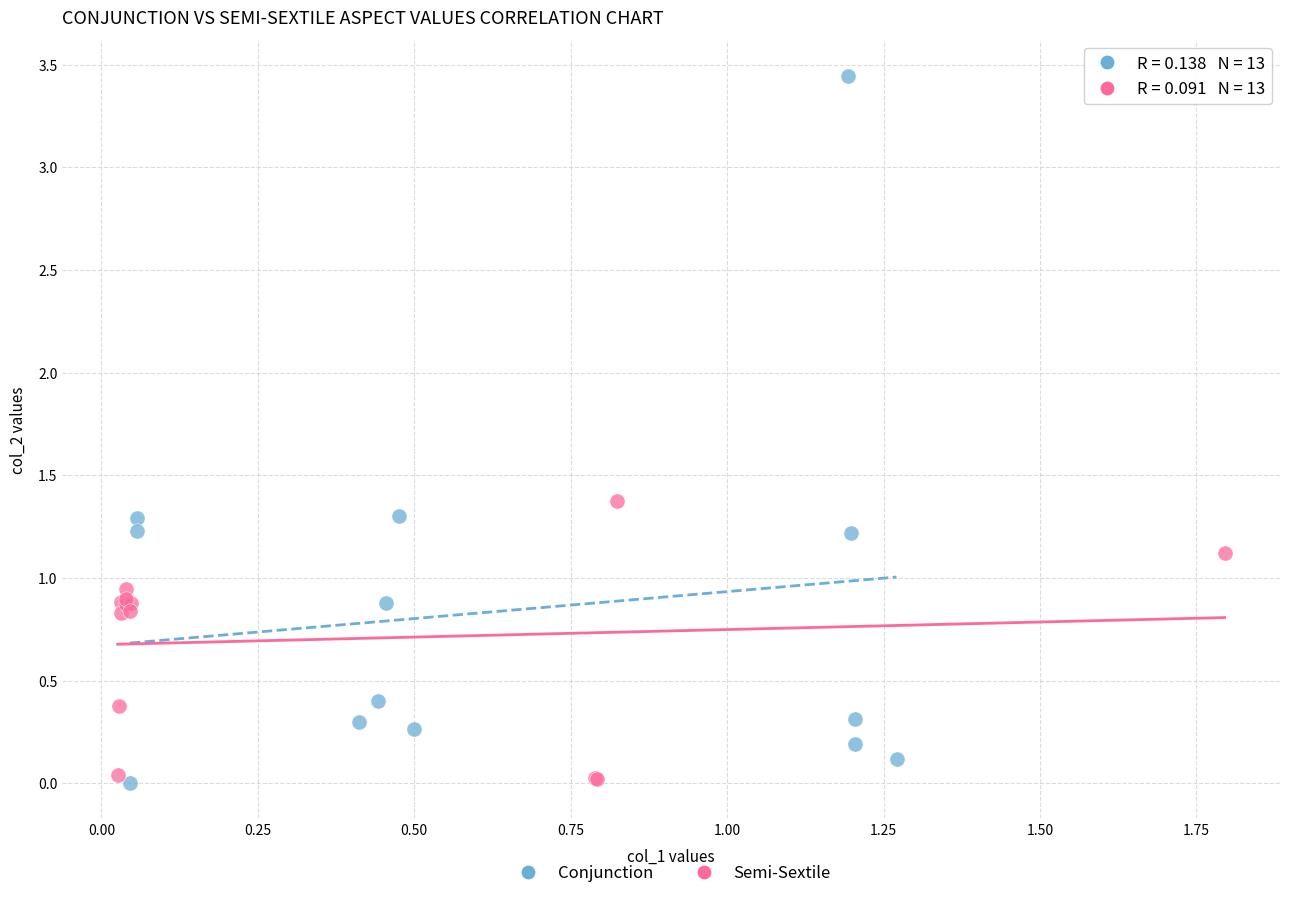

Which series has the largest Y range (max minus min)?

Conjunction